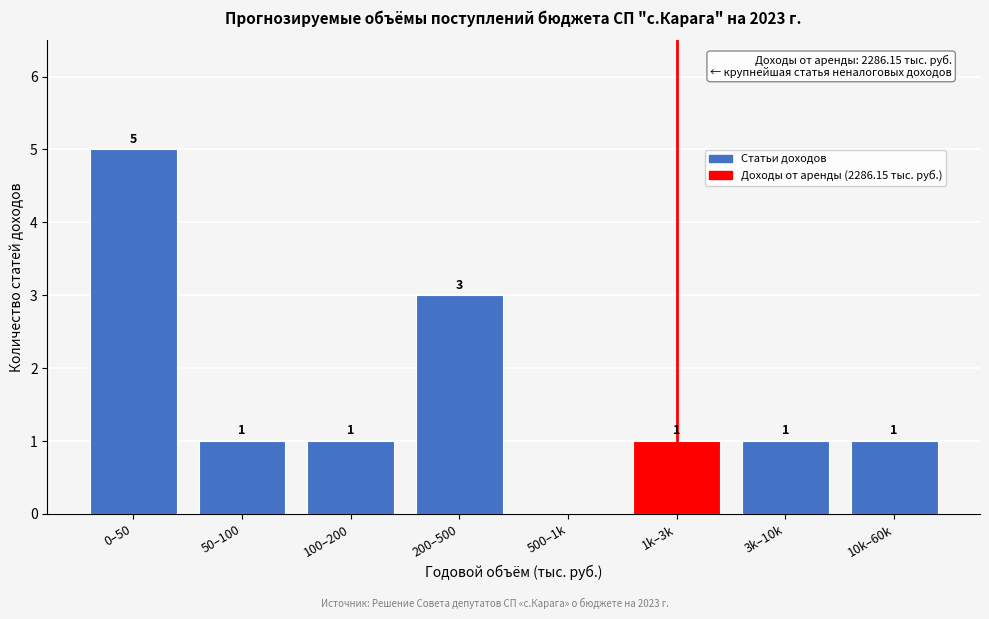

Reading left to right, list all the values displayed in this chart.

0–50=5	50–100=1	100–200=1	200–500=3	500–1k=0	1k–3k=1	3k–10k=1	10k–60k=1